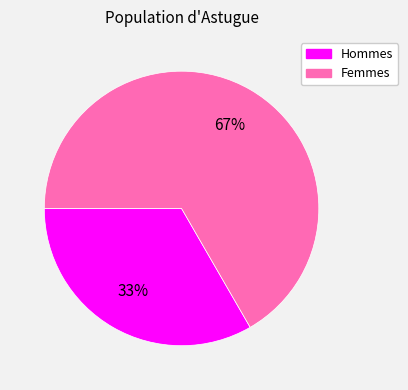

To the nearest percent, what is the average slice percentage?

50%